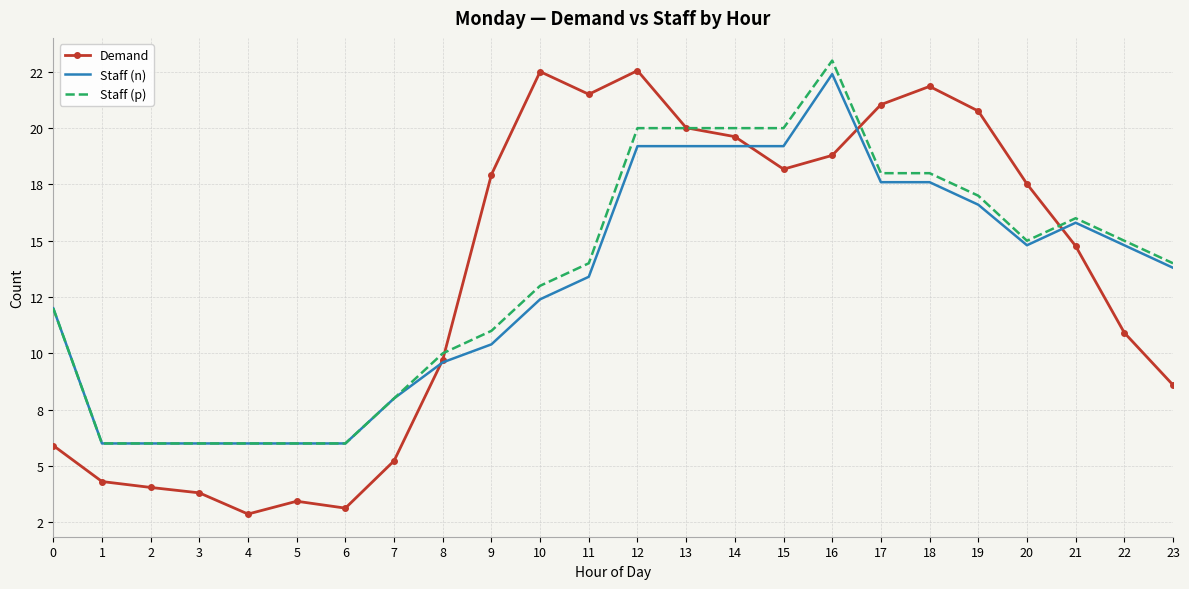

Where do Demand and Staff (p) first cross each other?

8 and 9